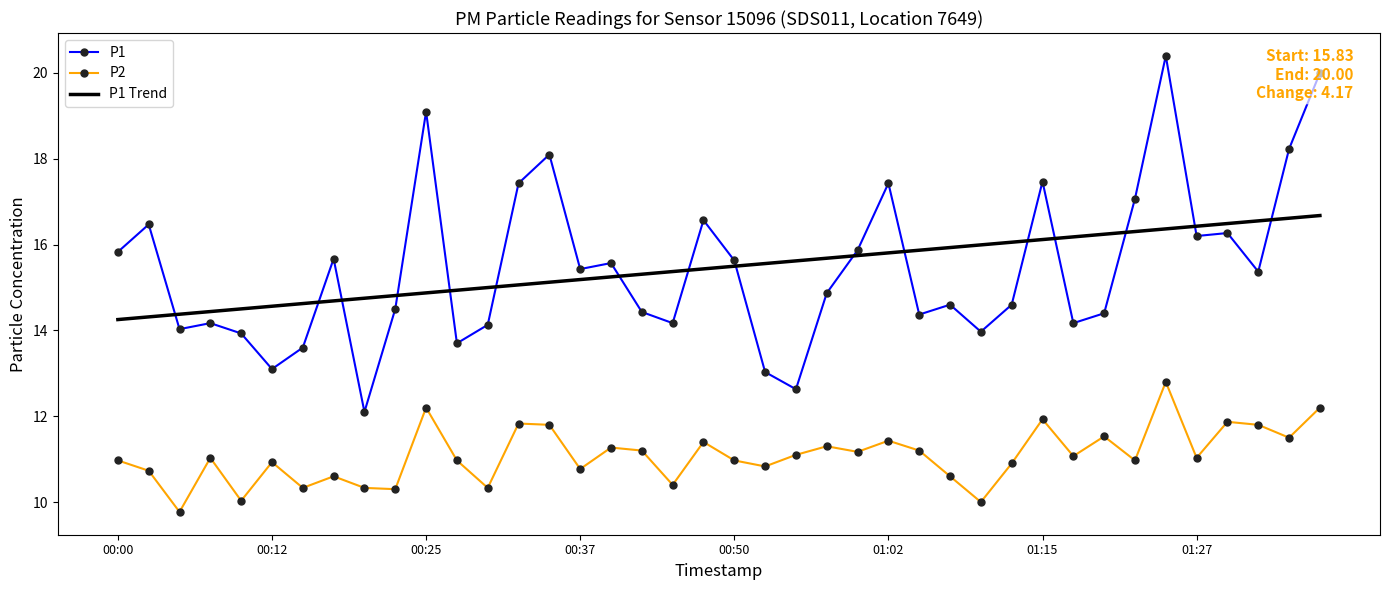

Rank the series by their maximum value, from highest to lowest.

P1, P1 Trend, P2